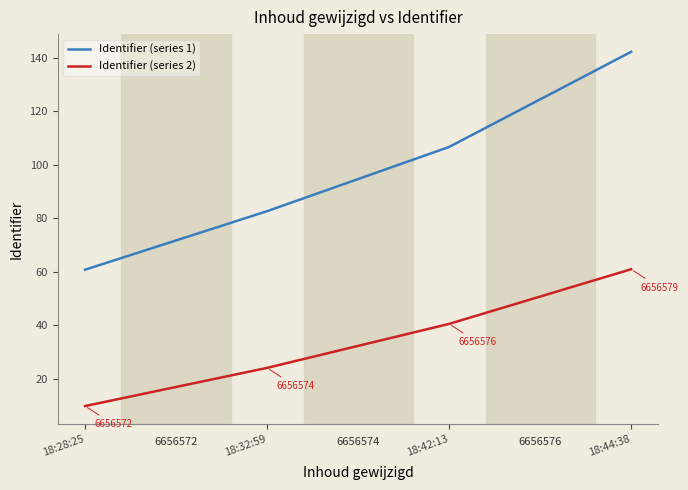

What is the approximate value of Identifier (series 2) at 18:28:25?

9.7